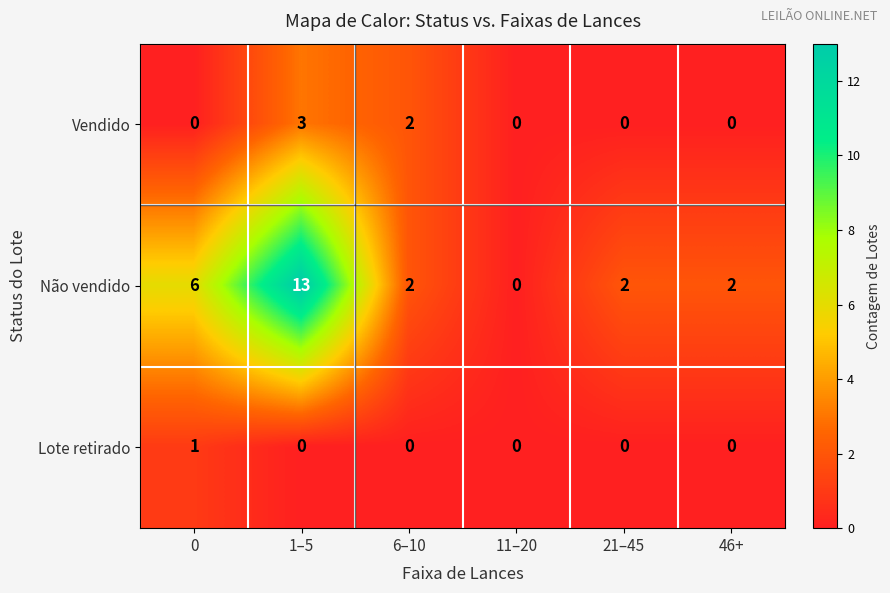

Rank the series by their average value, from highest to lowest.

Não vendido, Vendido, Lote retirado